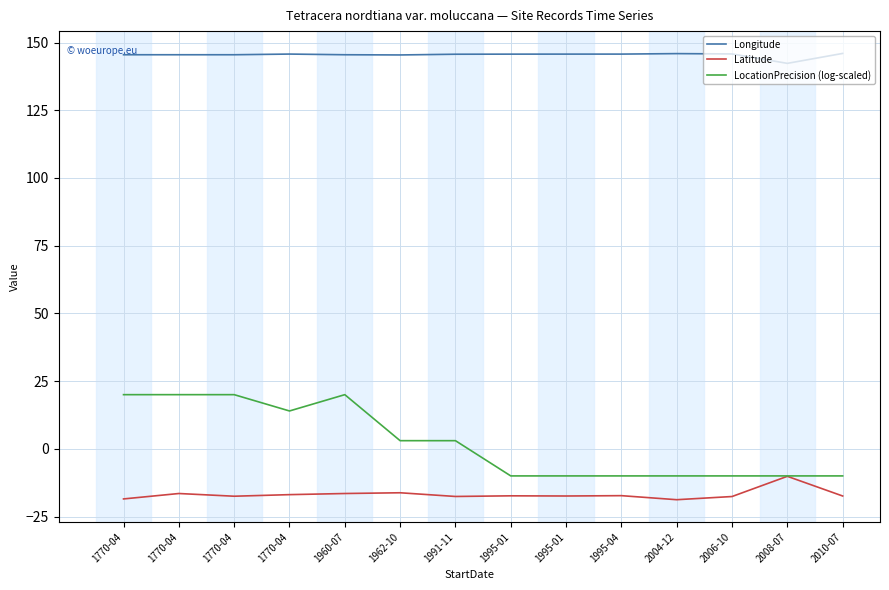

List the labels in order of Longitude value, smallest first.

2008-07, 1962-10, 1770-04, 1960-07, 1770-04, 1770-04, 1991-11, 1995-01, 1995-01, 1995-04, 1770-04, 2006-10, 2004-12, 2010-07